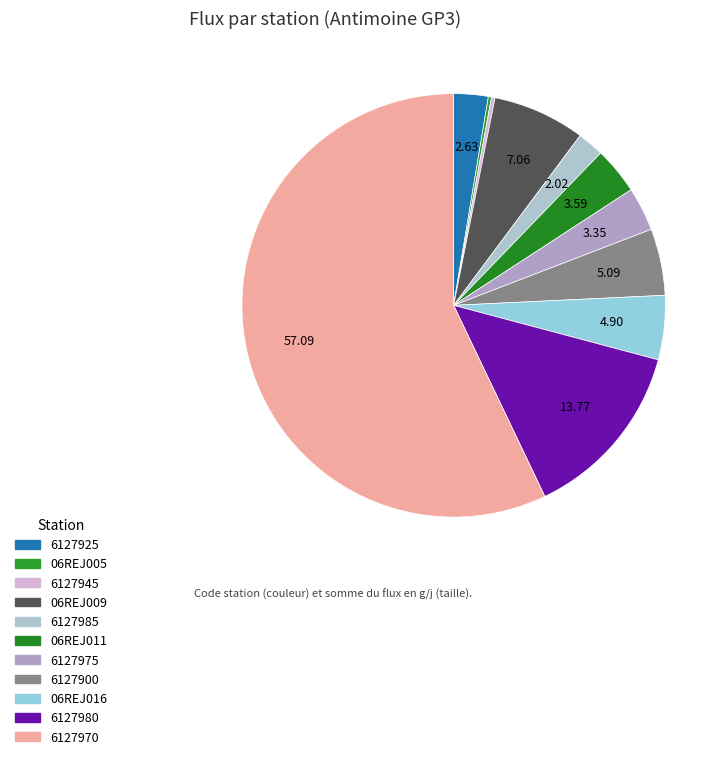

Which has a higher value, 6127980 or 06REJ016?

6127980